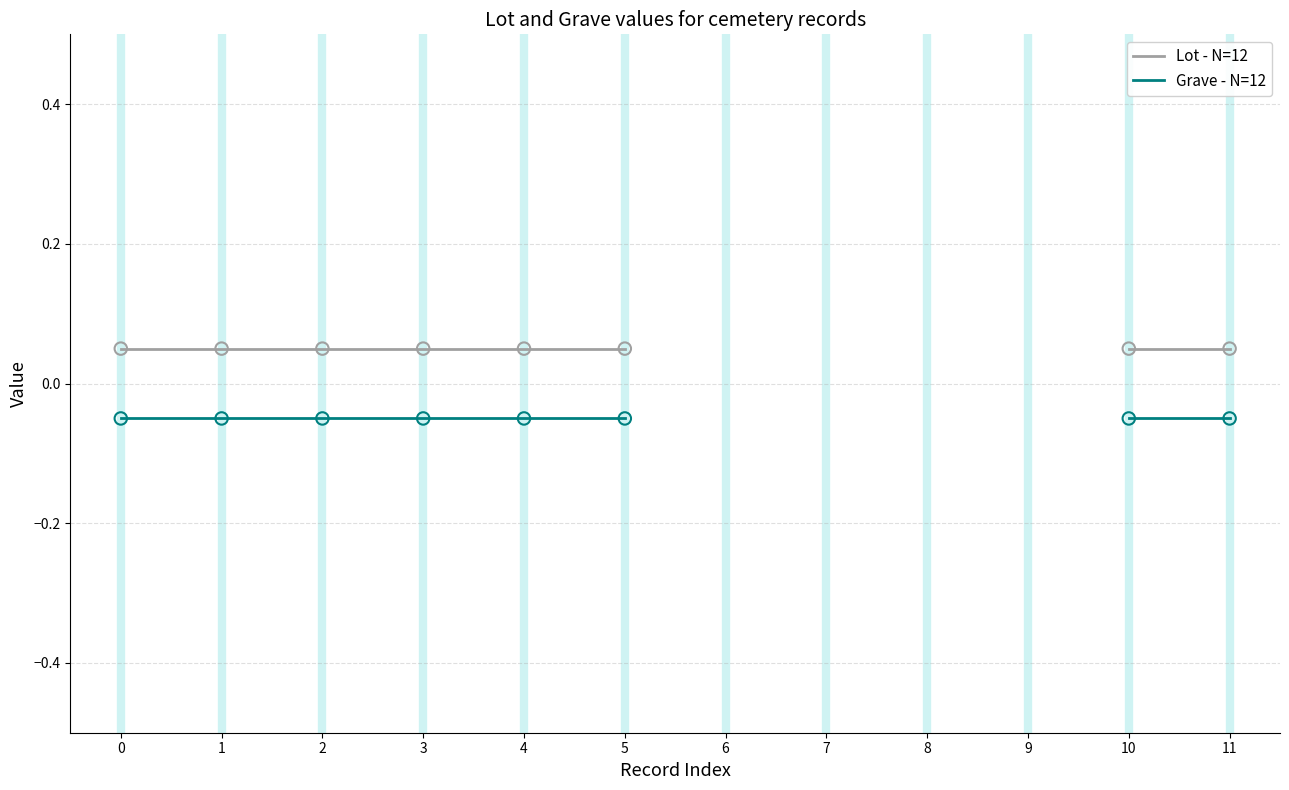

What are all the series names shown in the legend?

Lot - N=12, Grave - N=12